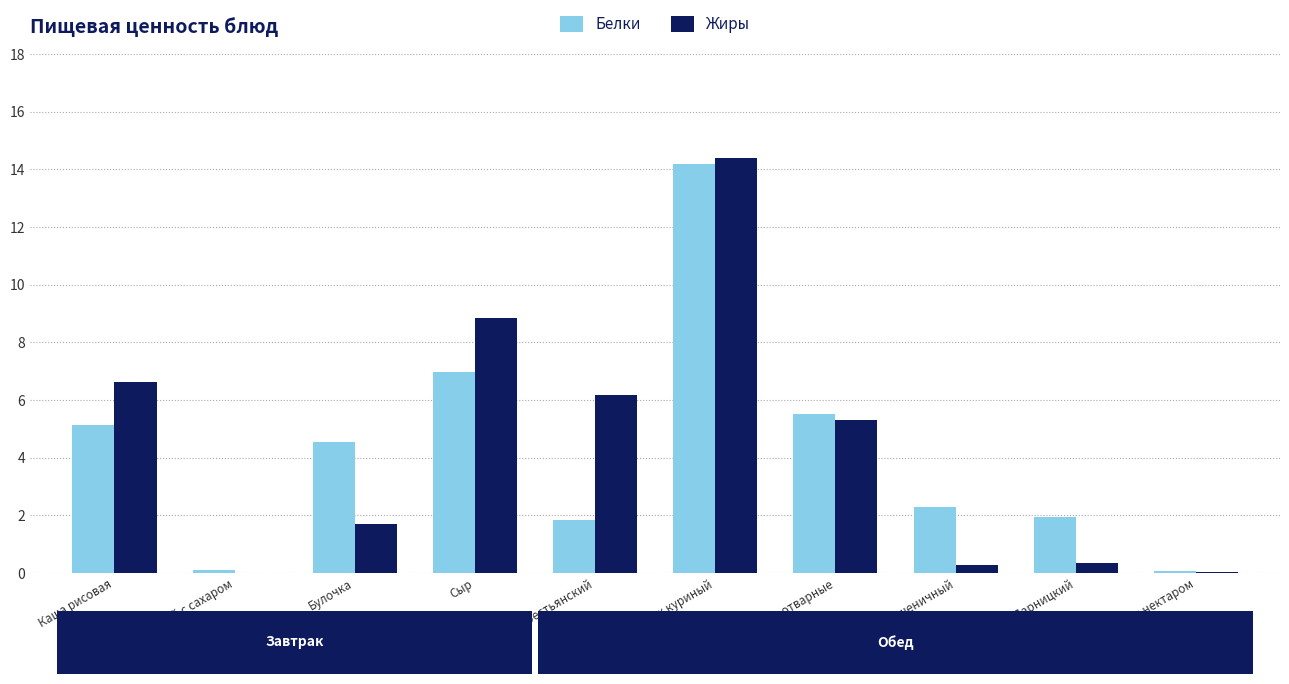

What is the total value across all series at Чай с нектаром?

0.1